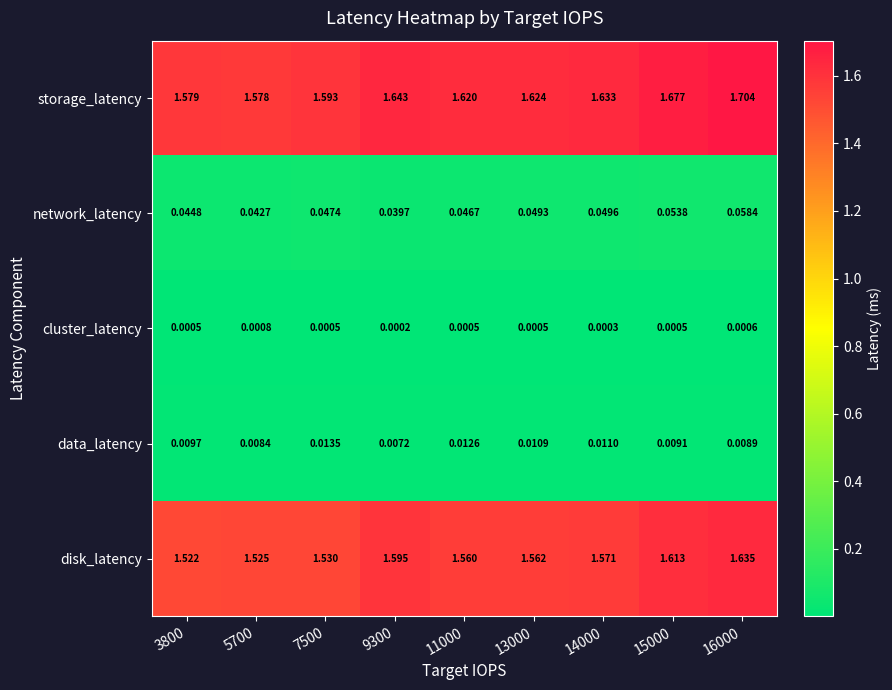

At 15000, list the series in order from largest to smallest.

storage_latency, disk_latency, network_latency, data_latency, cluster_latency